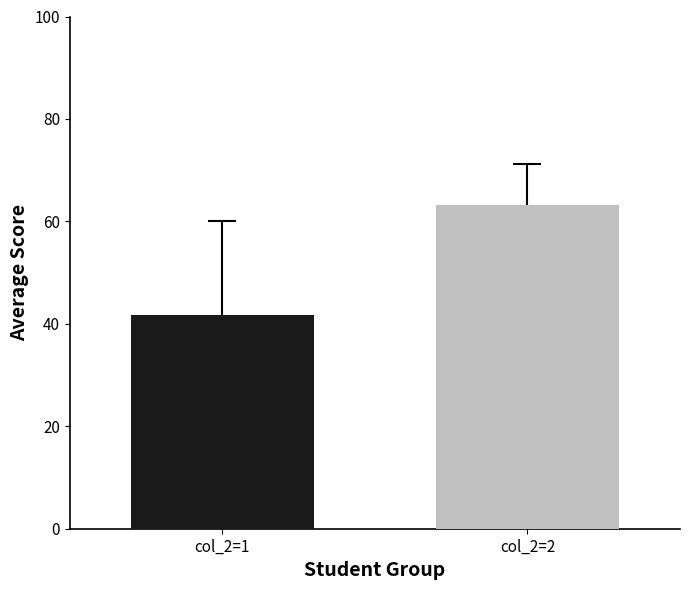

What is the greatest value displayed?

63.2